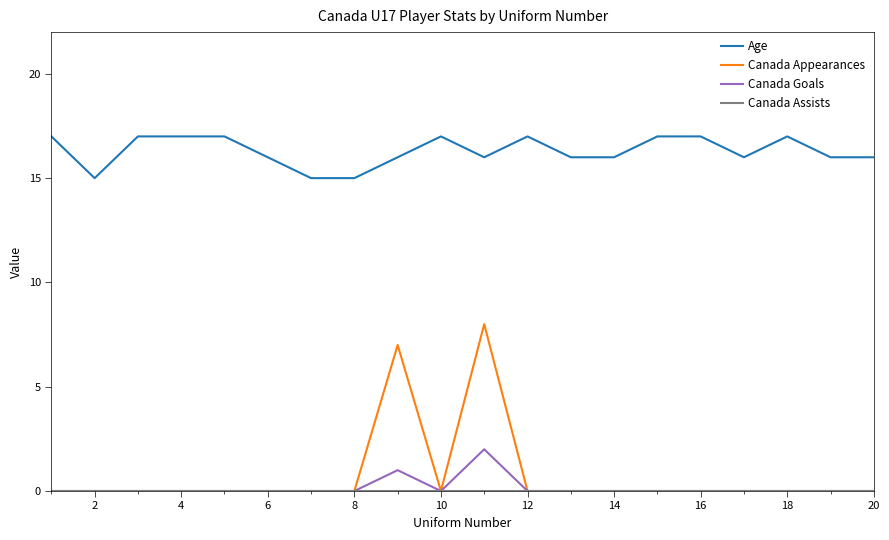

True or false: Age and Canada Goals cross at least once.

False